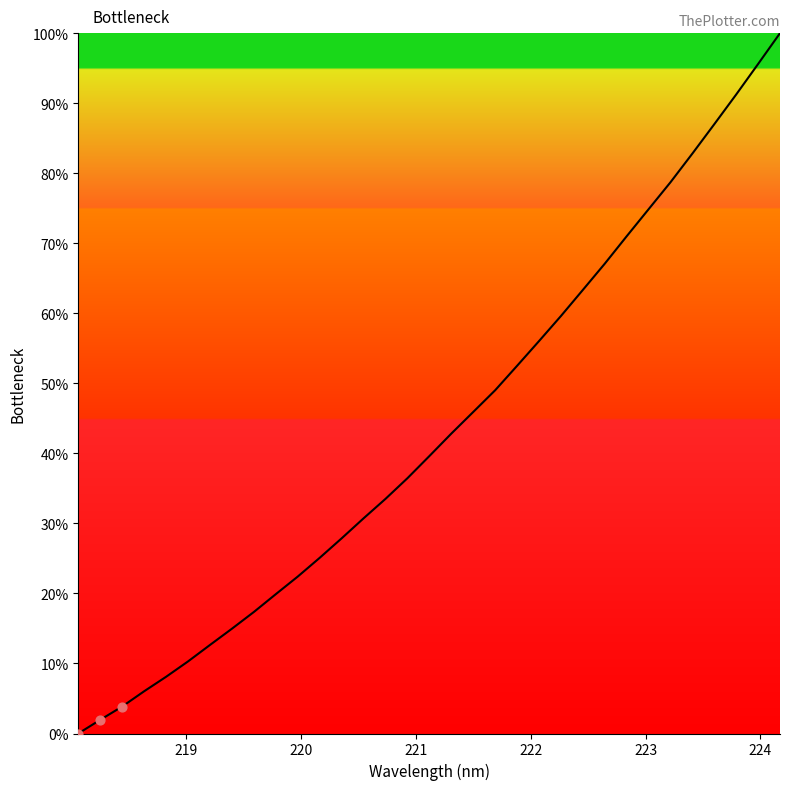

What is the difference between the maximum and minimum values?

100.0